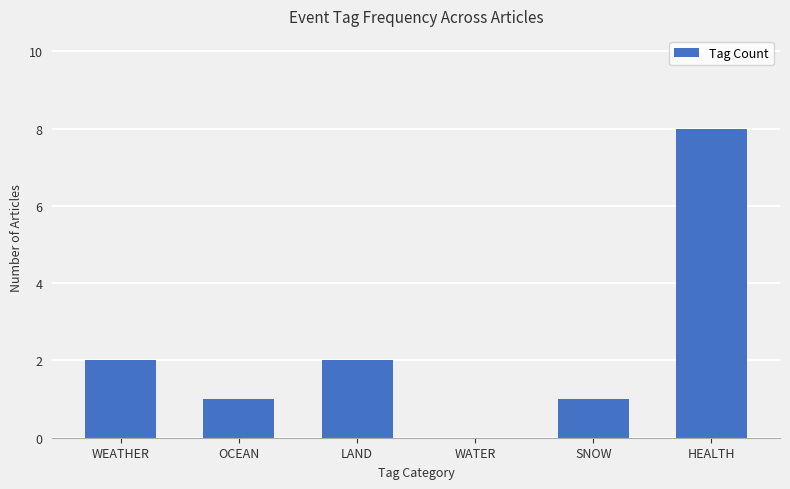

What is the sum of all values?

14